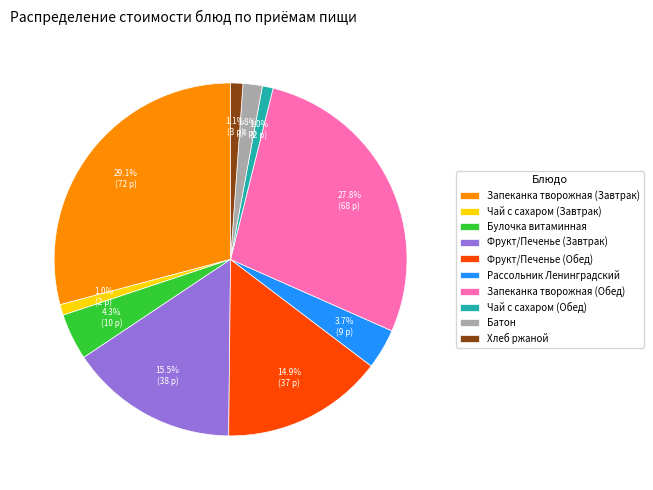

To the nearest percent, what portion does Запеканка творожная (Завтрак) represent?

29%